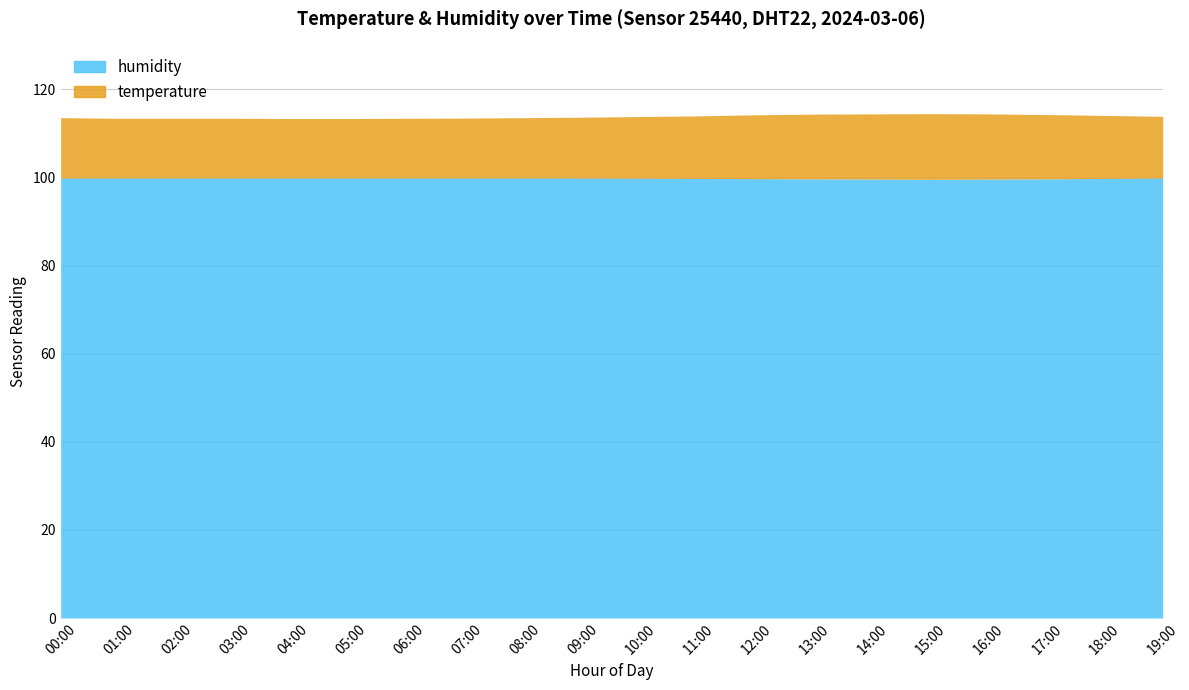

Does the chart display data point markers on the line(s)?

No